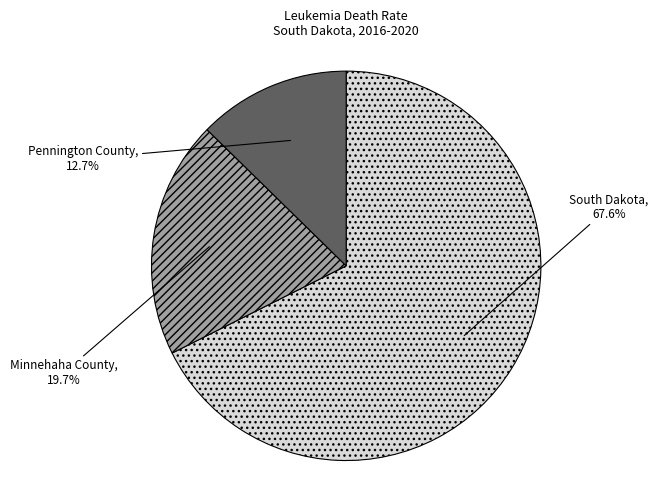

Rank the categories by value from lowest to highest.

Pennington County, Minnehaha County, South Dakota